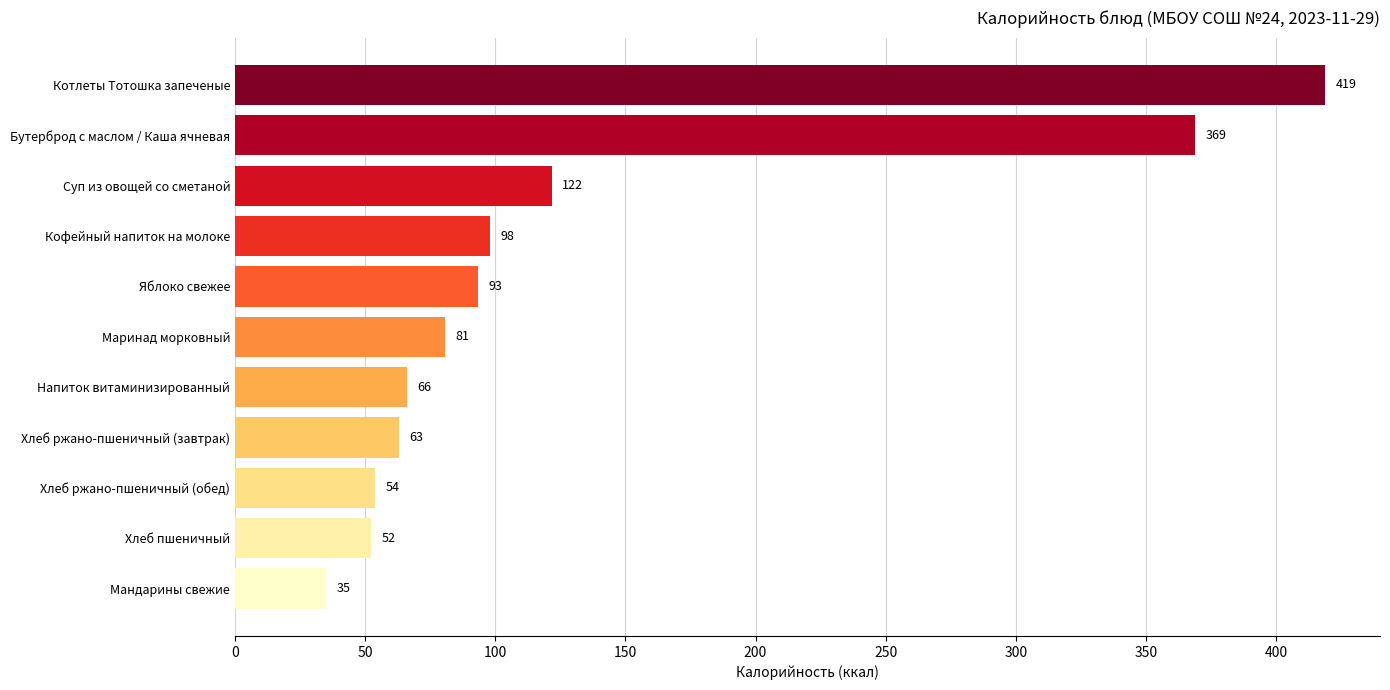

What is the change in value from Котлеты Тотошка запеченые to Кофейный напиток на молоке?

-321.0